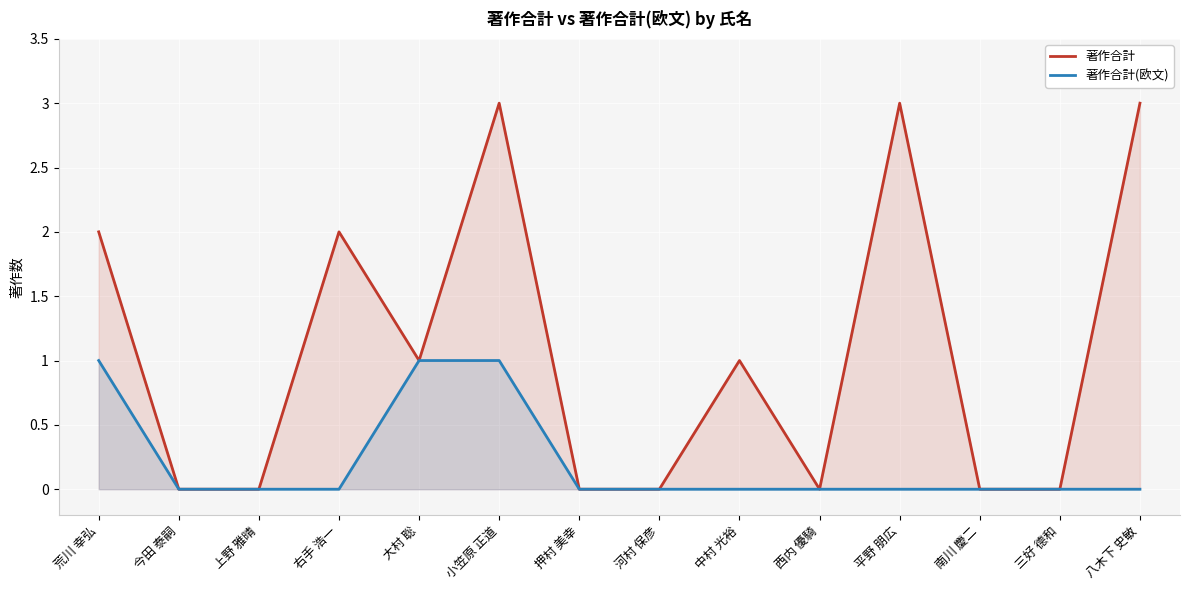

Is the value of 著作合計 at 平野 朋広 greater than the value of 著作合計(欧文) at 河村 保彦?

Yes